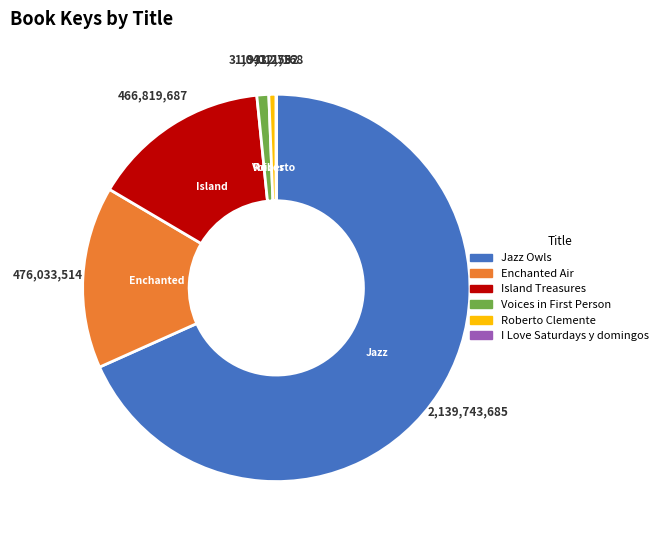

True or false: Jazz Owls accounts for 68% of the total.

True